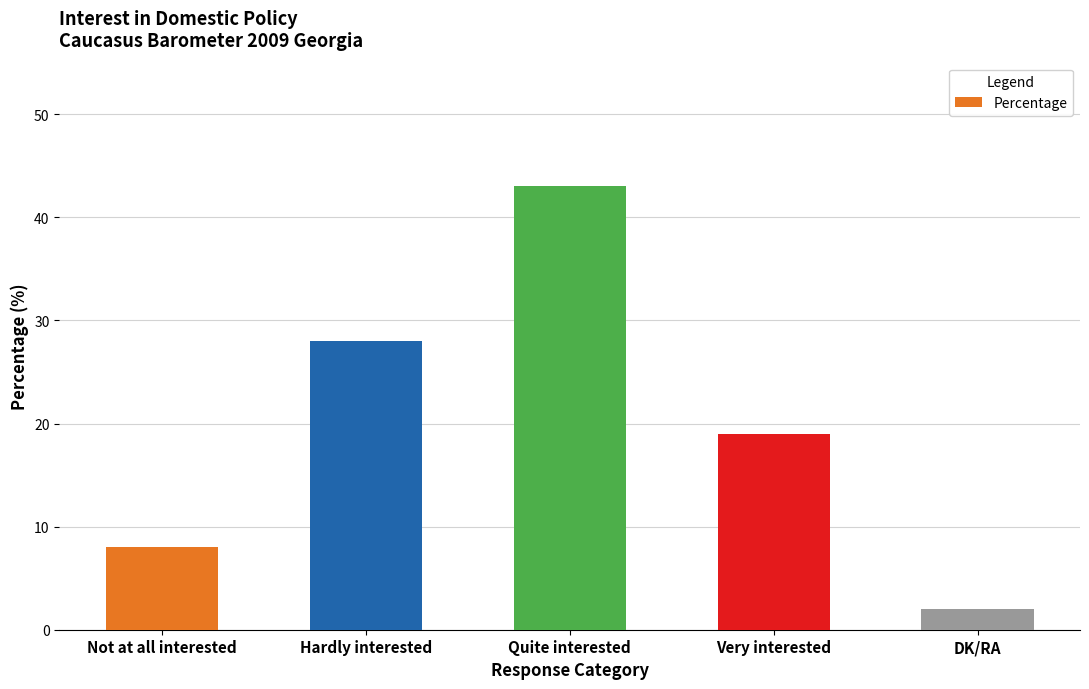

Count the values in the range 8 to 28.

3